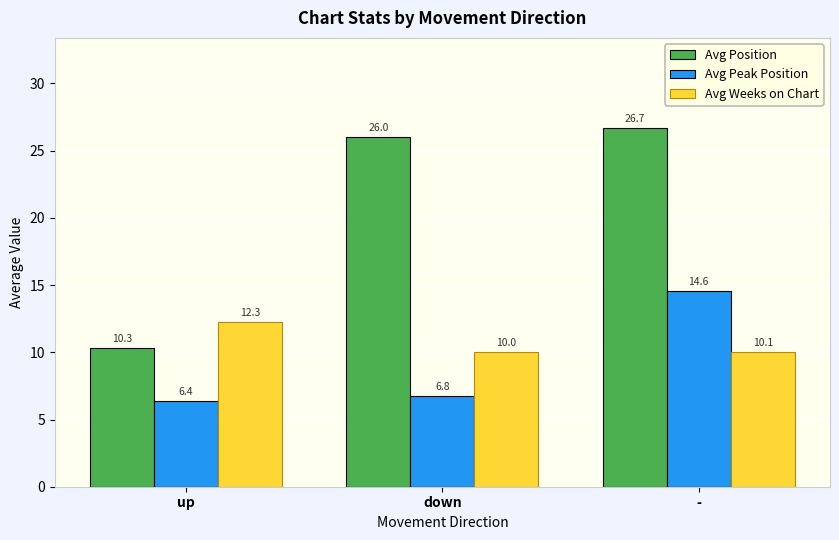

Are the bars horizontal?

No